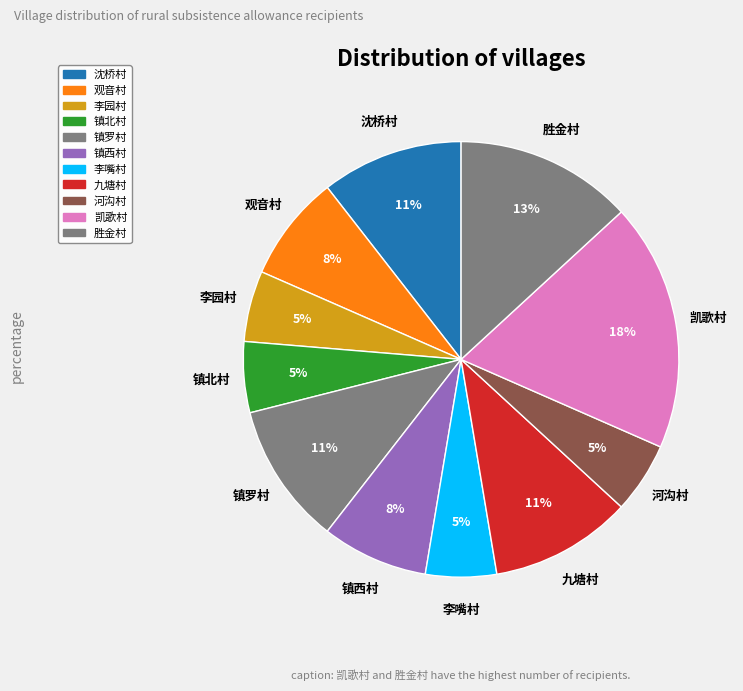

To the nearest percent, what is the difference between the largest and smallest slice percentages?

13%